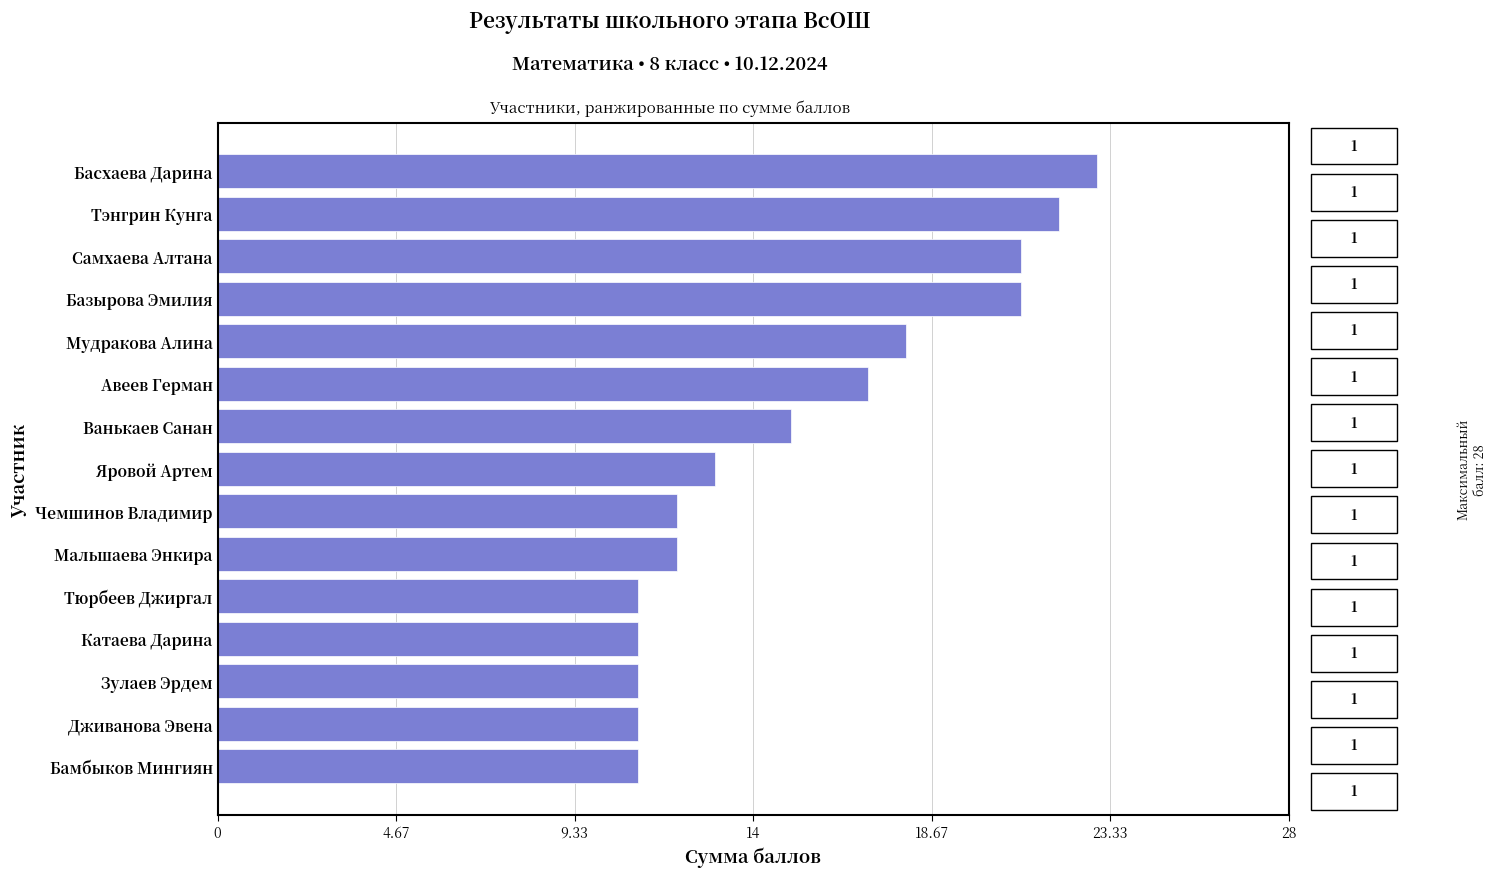

Between Яровой Артем and Басхаева Дарина, which is larger?

Басхаева Дарина